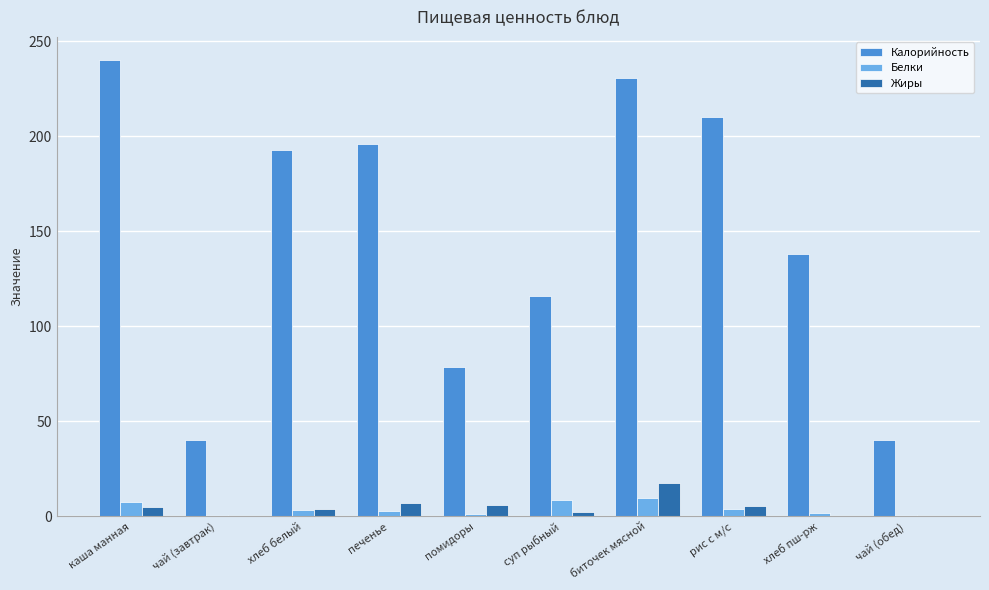

Is the value of Жиры at биточек мясной greater than the value of Калорийность at биточек мясной?

No